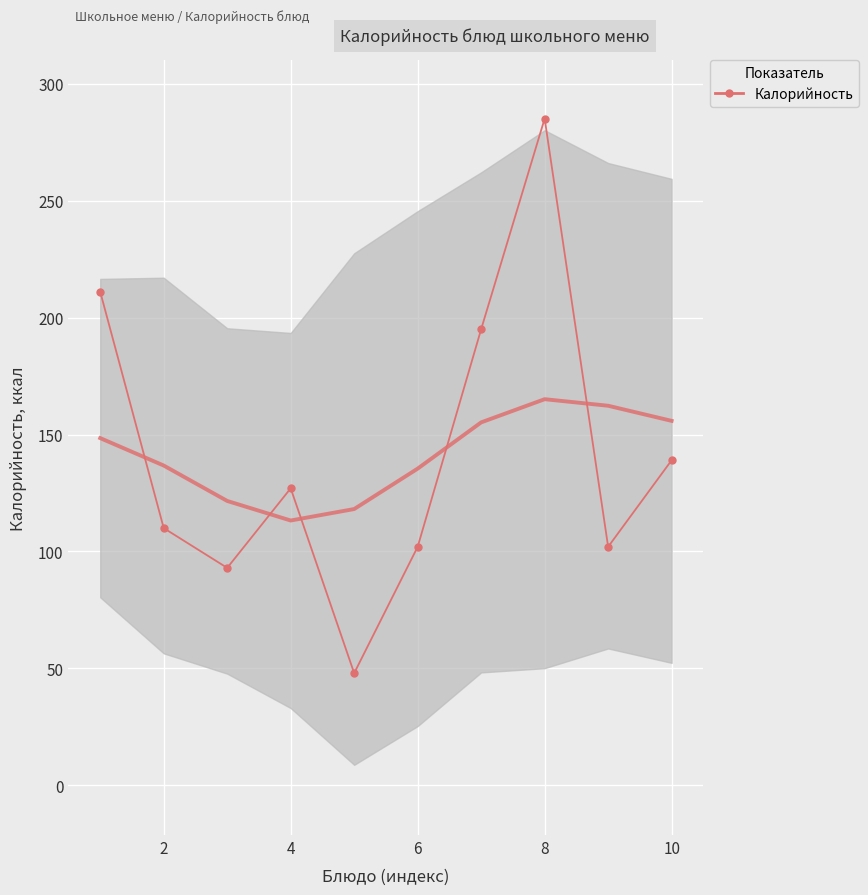

What is the sum of all values?

1412